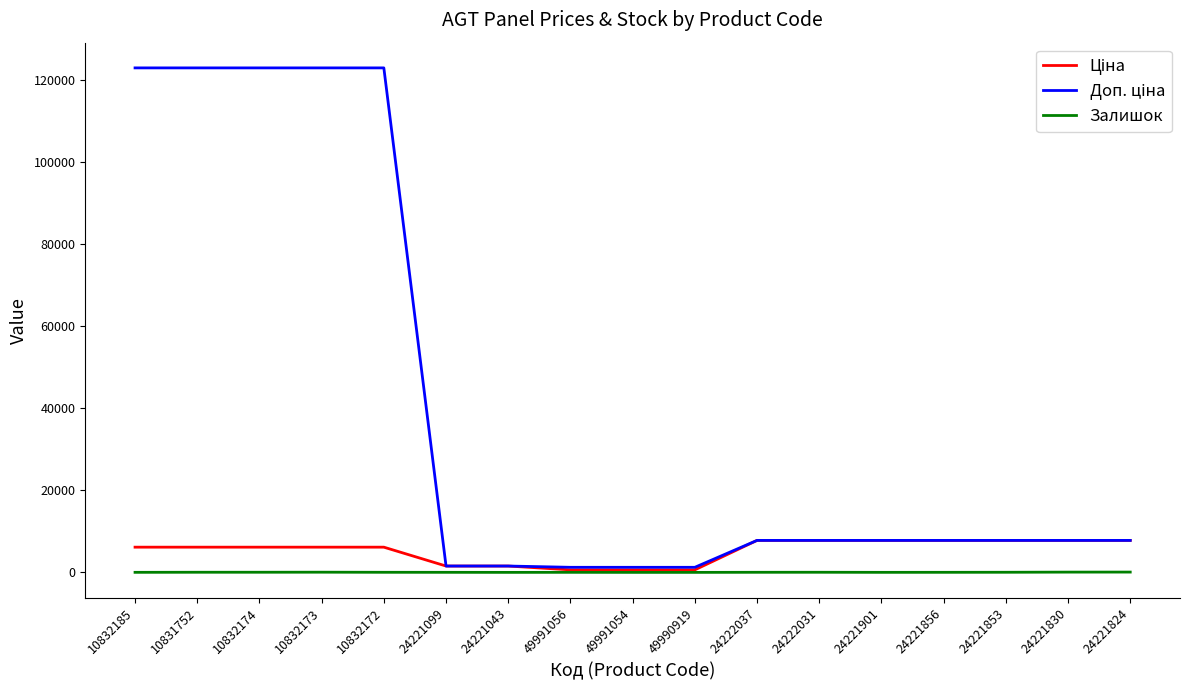

What is the greatest value displayed?

122865.0